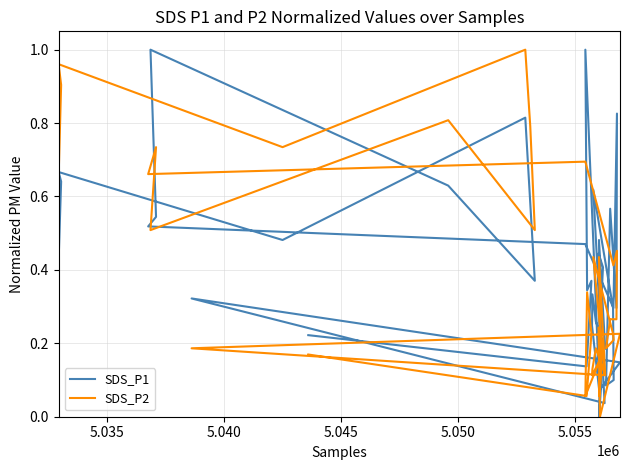

Which series has the largest total across all categories?

SDS_P1